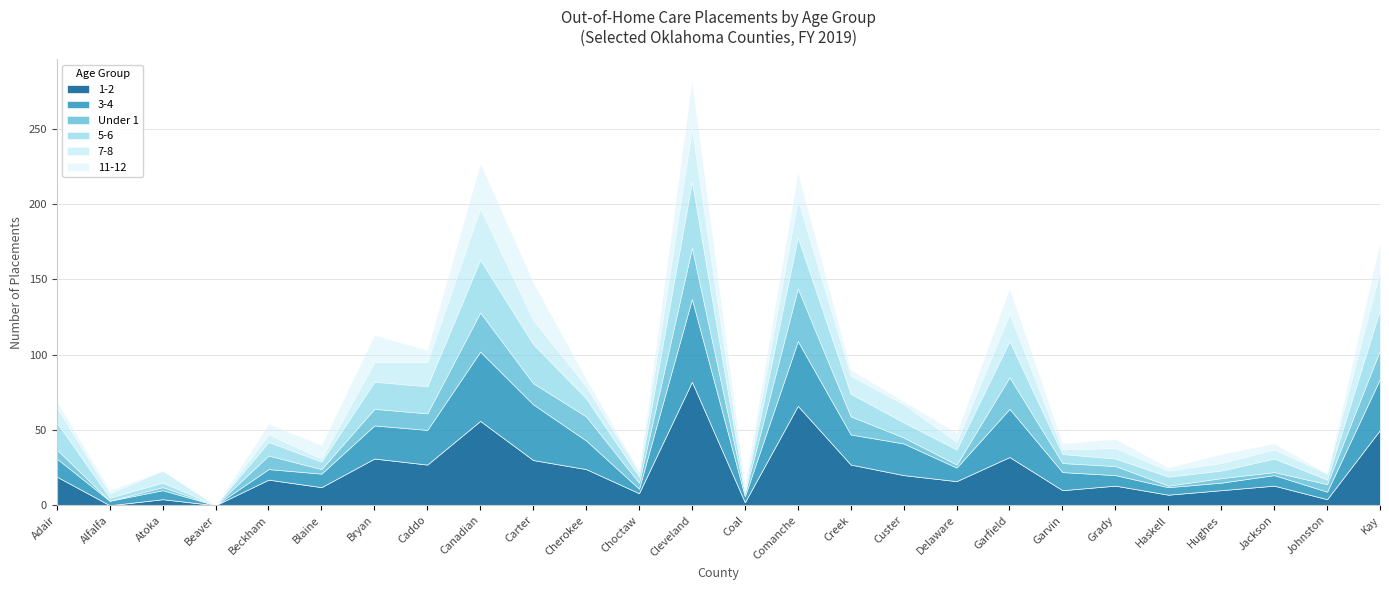

At which category is the sum across all series the highest?

Cleveland